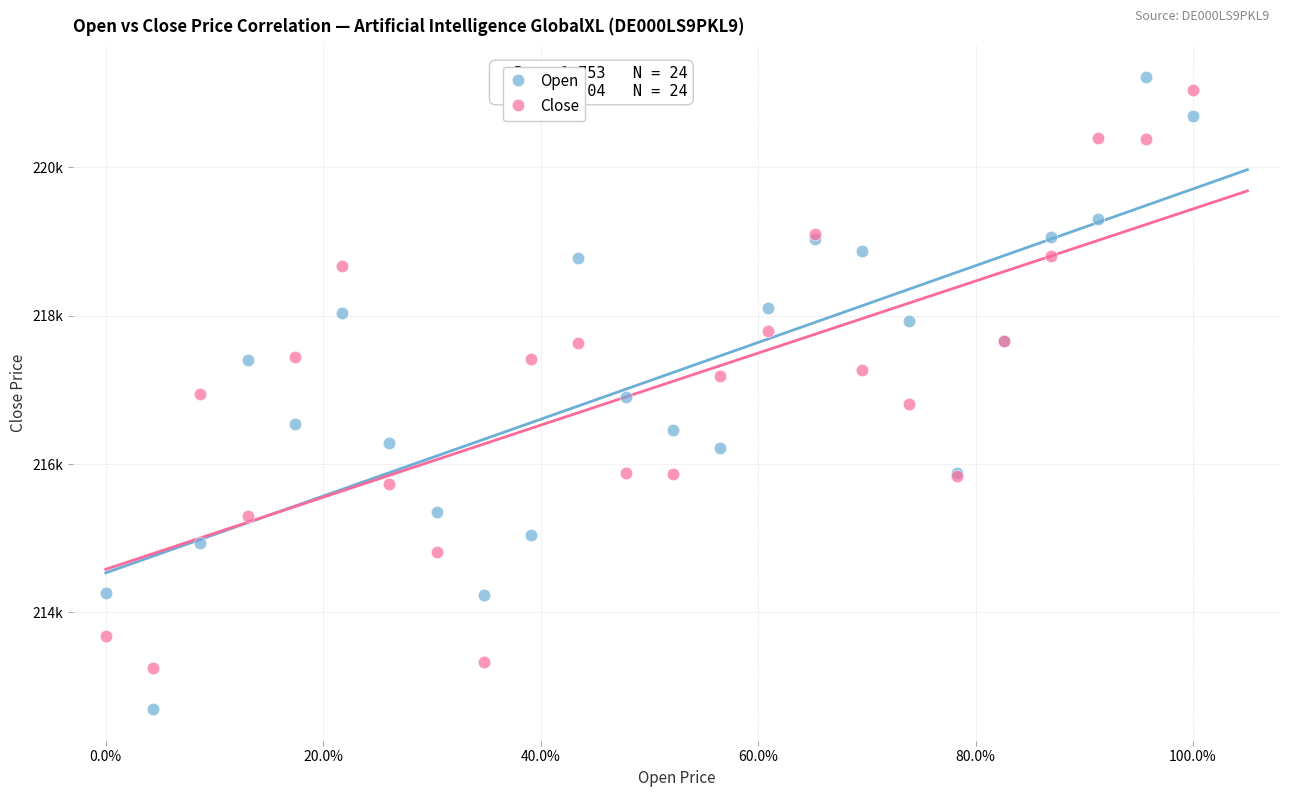

What are all the series names shown in the legend?

Open, Close